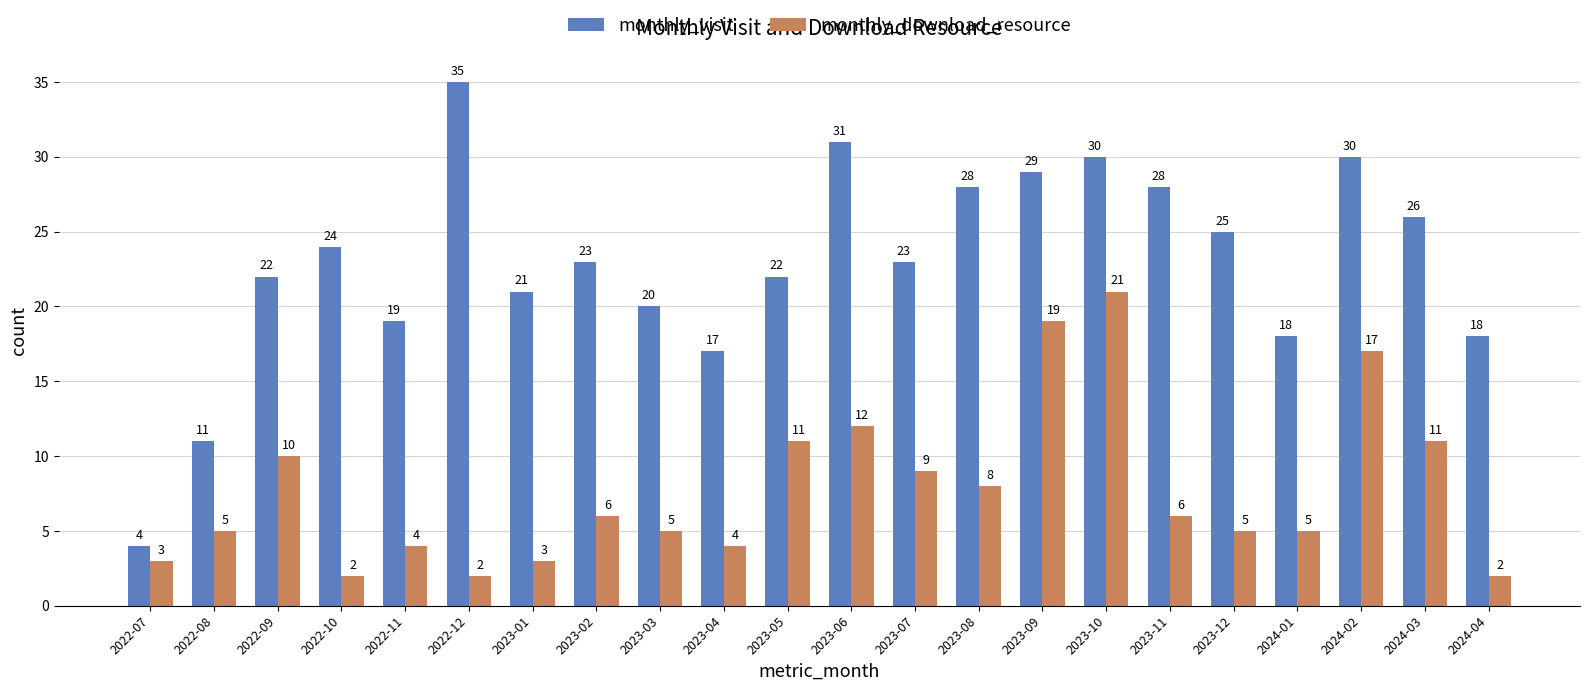

At which label does monthly_download_resource first exceed 6?

2022-09